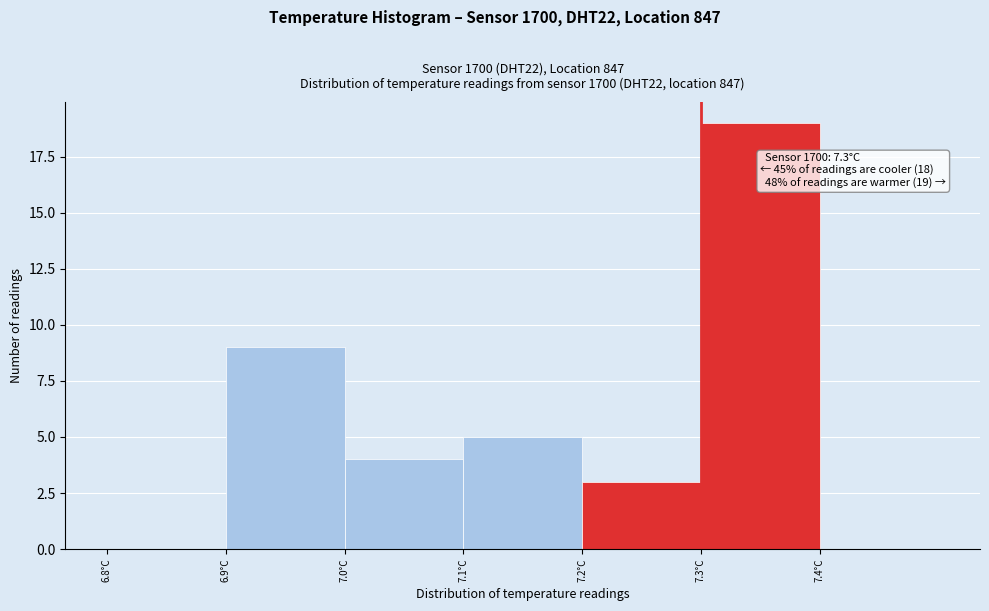

Over which range of the x-axis is the bar tallest?

7.3 to 7.4